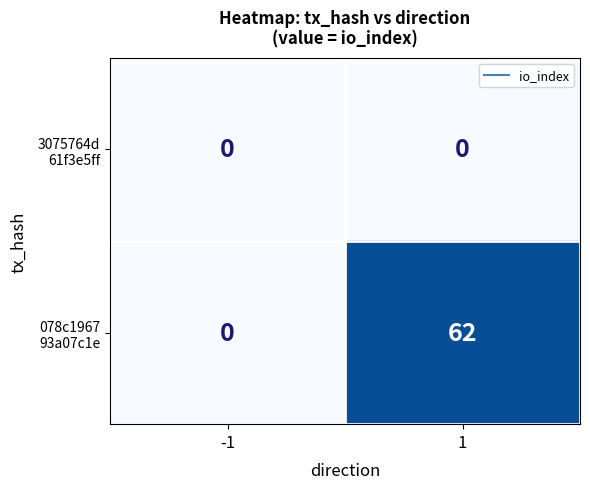

What is the greatest value displayed?

62